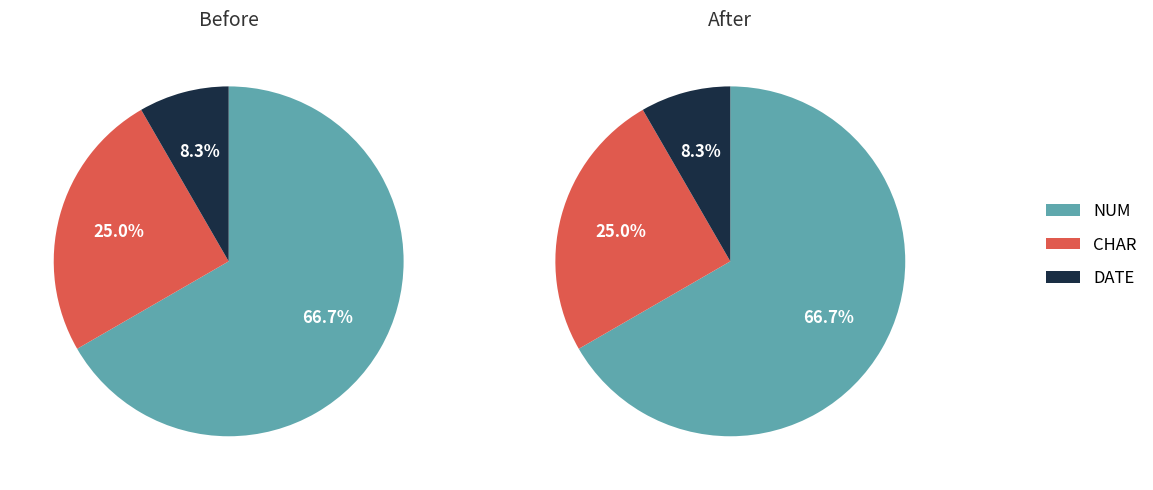

To the nearest percent, what is the difference between the CHAR and NUM slice percentages?

42%